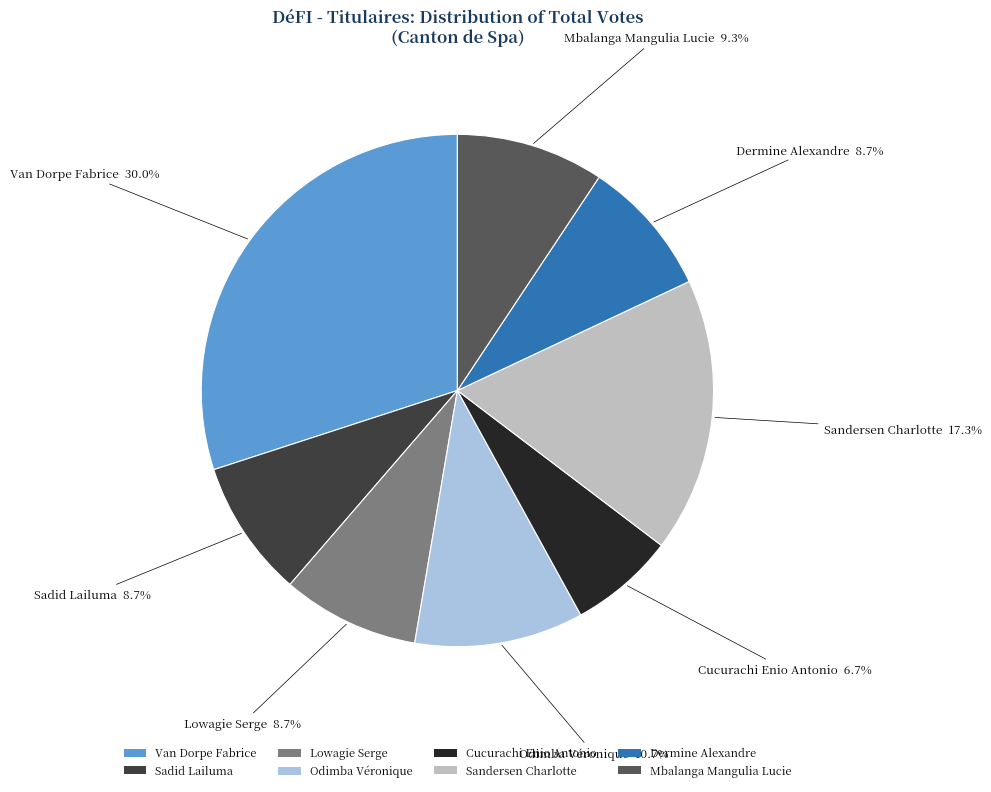

What is the largest slice in the pie chart?

Van Dorpe Fabrice